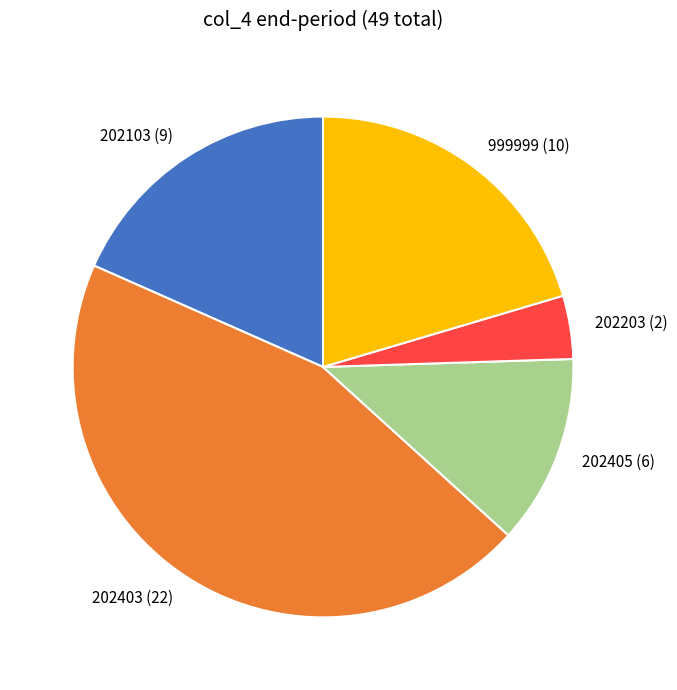

True or false: 202403 accounts for 45% of the total.

True